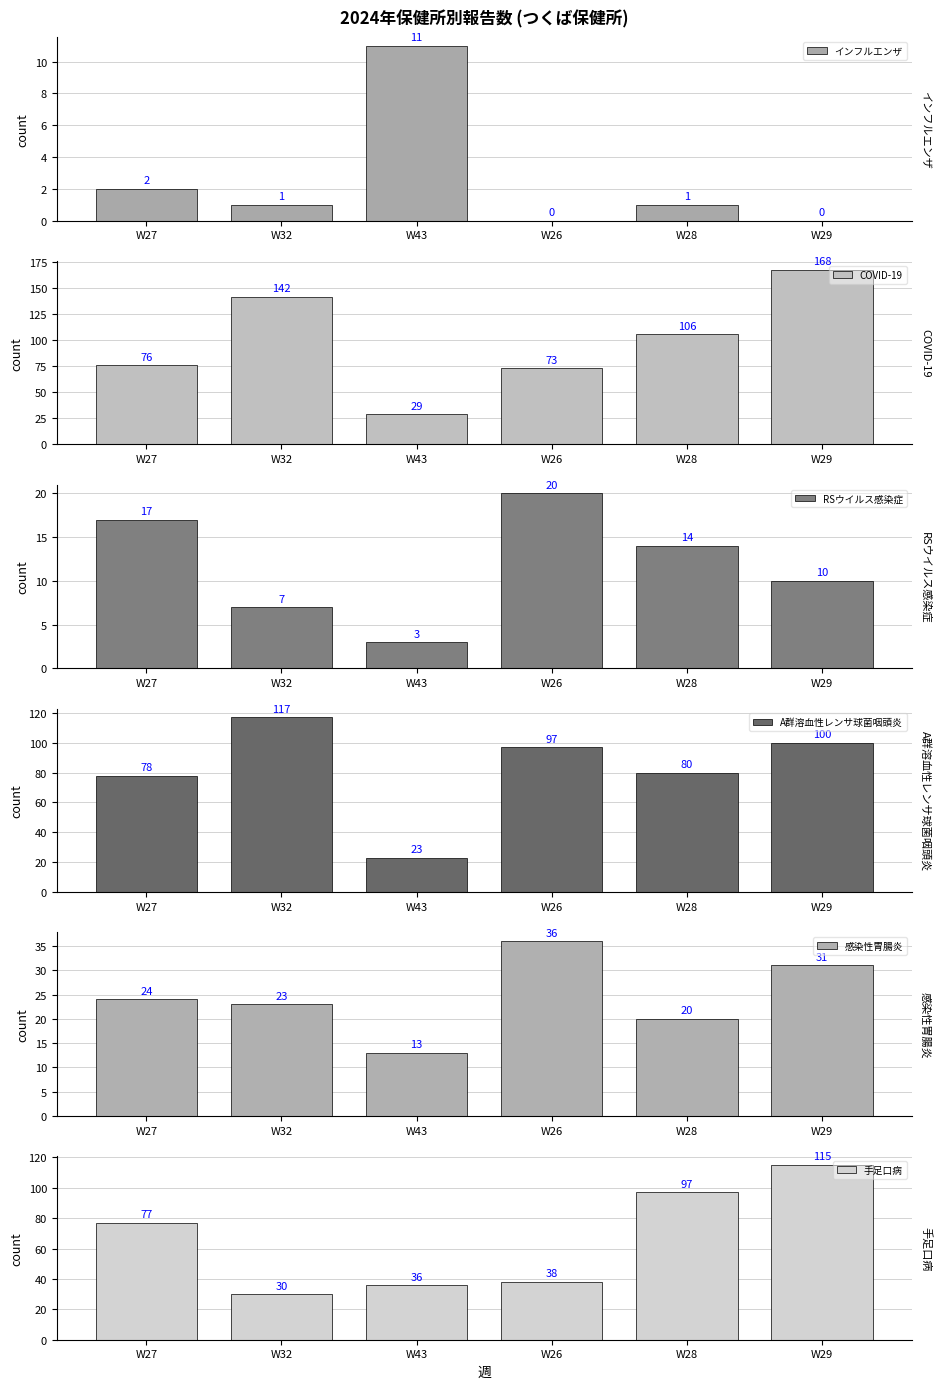

Where is A群溶血性レンサ球菌咽頭炎 nearest to the value 70?

W27